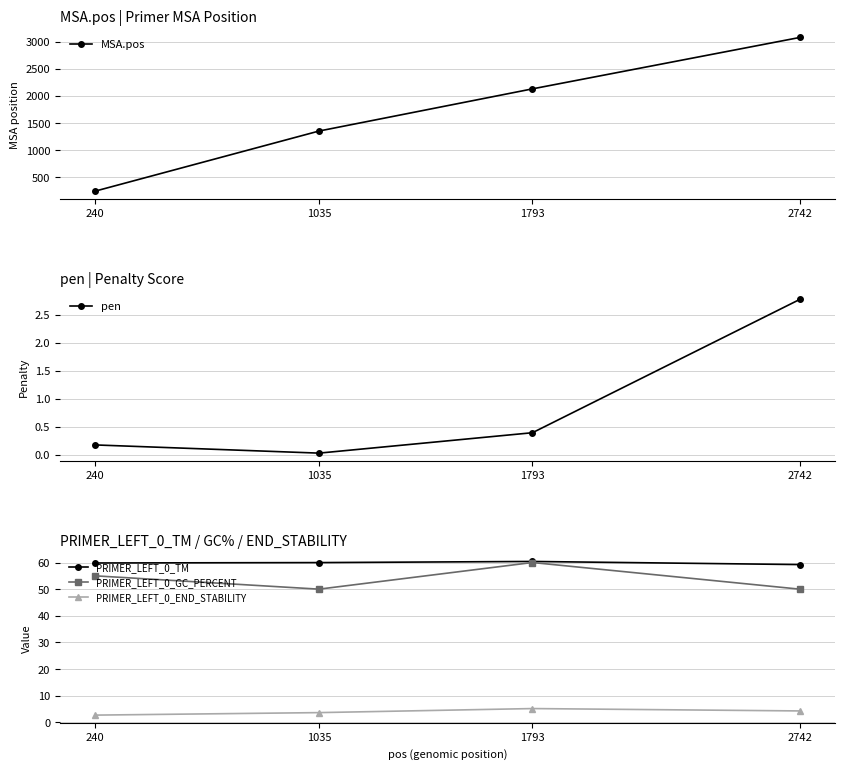

Rank the categories by PRIMER_LEFT_0_TM value from highest to lowest.

1793, 1035, 240, 2742